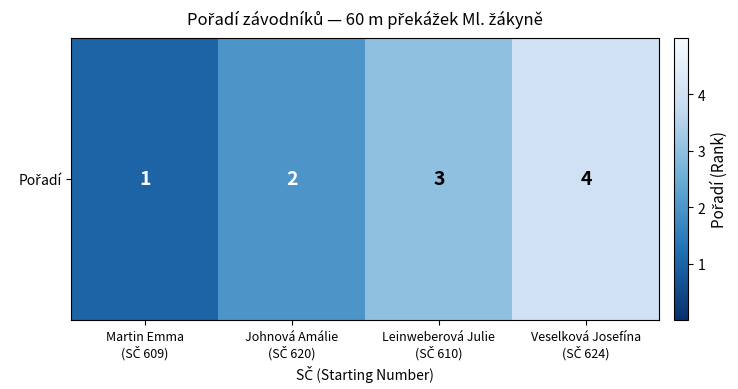

What is the difference between the values at Veselková Josefína
(SČ 624) and Leinweberová Julie
(SČ 610)?

1